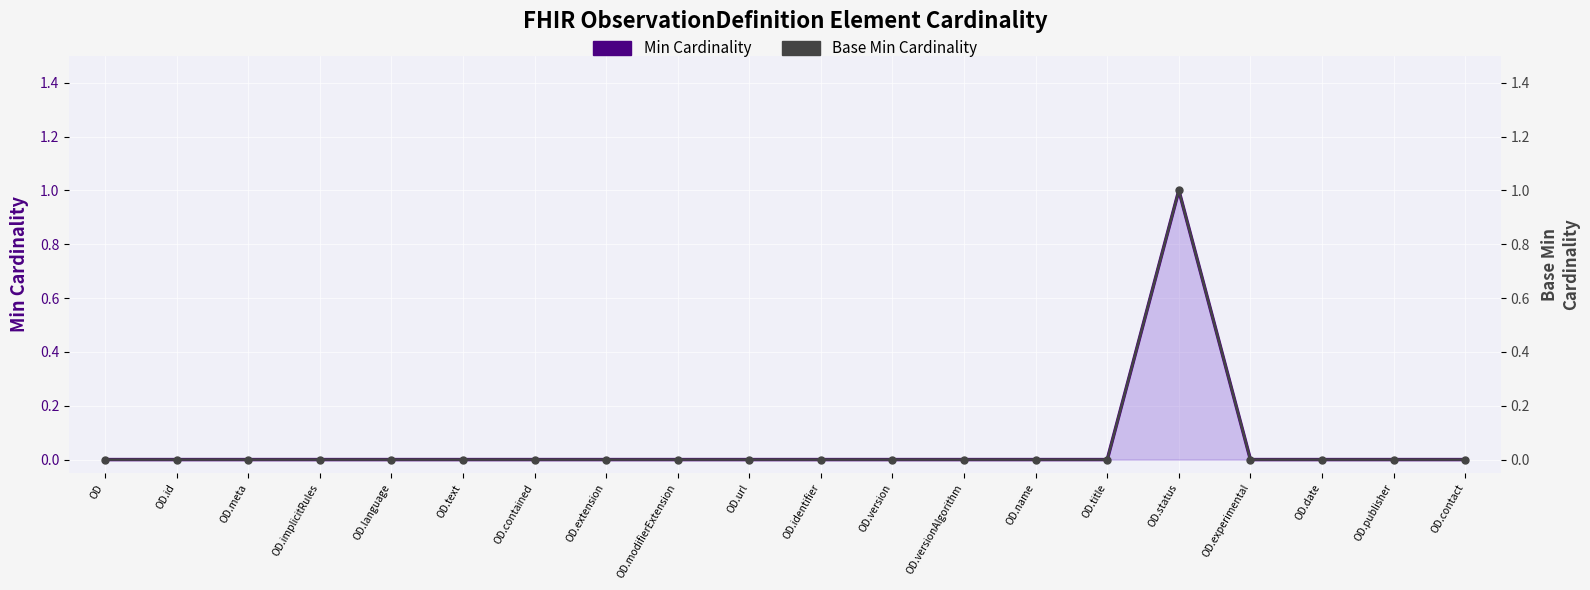

True or false: Min Cardinality has a value of 0 at OD.text.

True